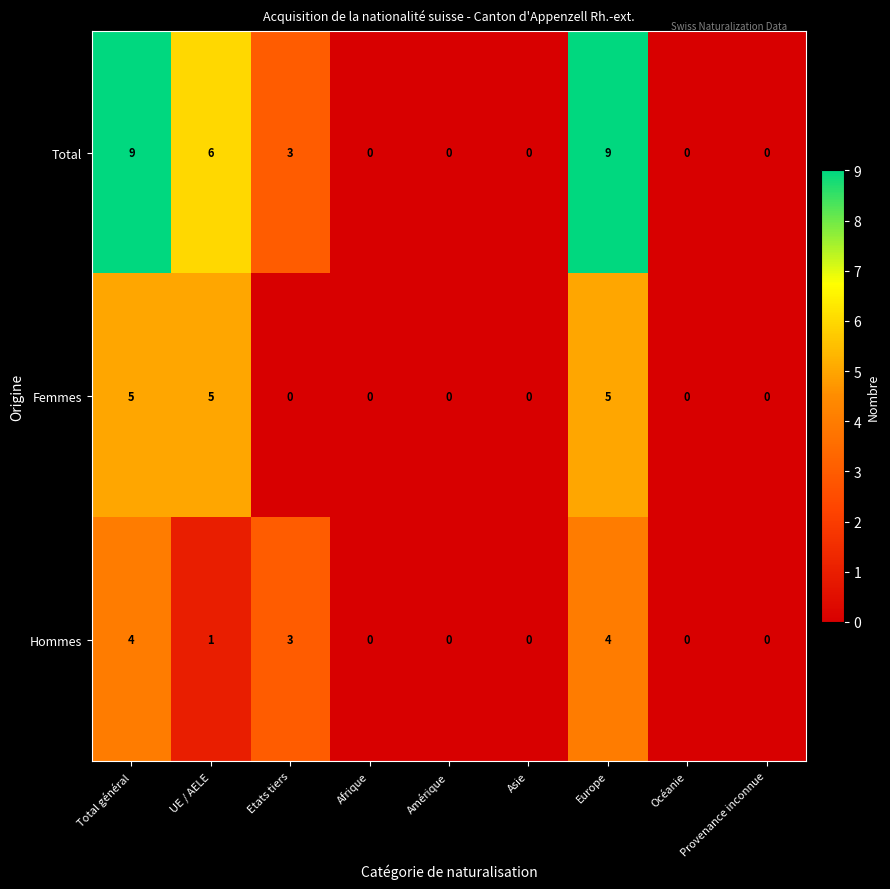

What is the sum of all Femmes values?

15